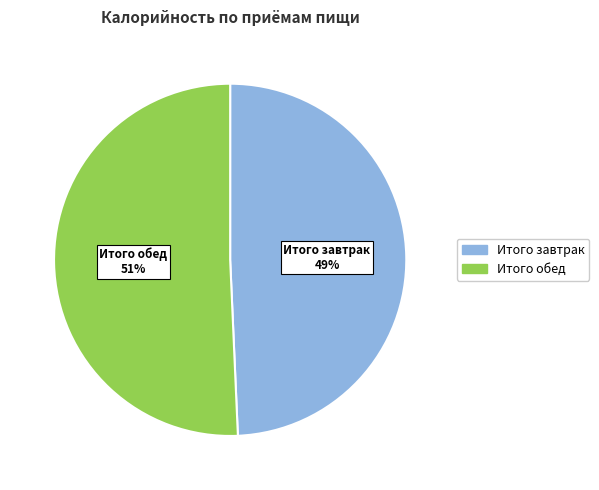

To the nearest percent, what is the average slice percentage?

50%